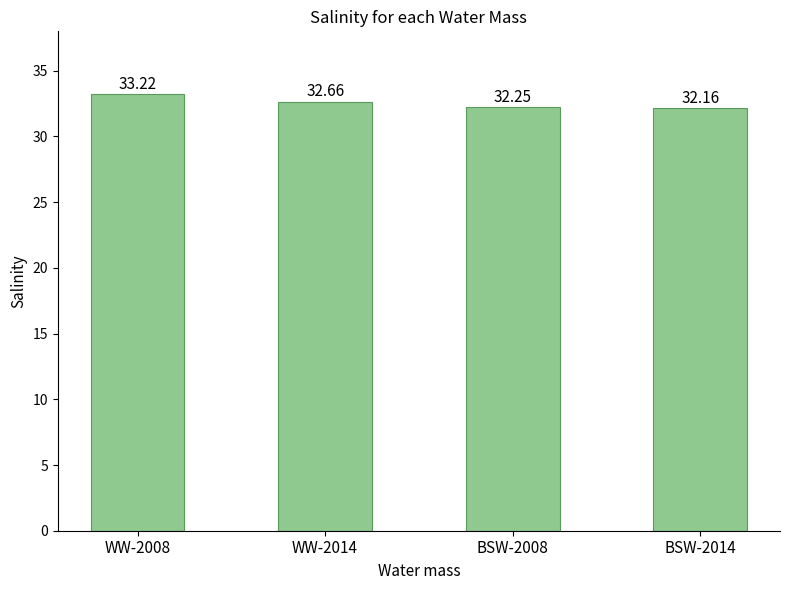

What is the minimum value shown in the chart?

32.2